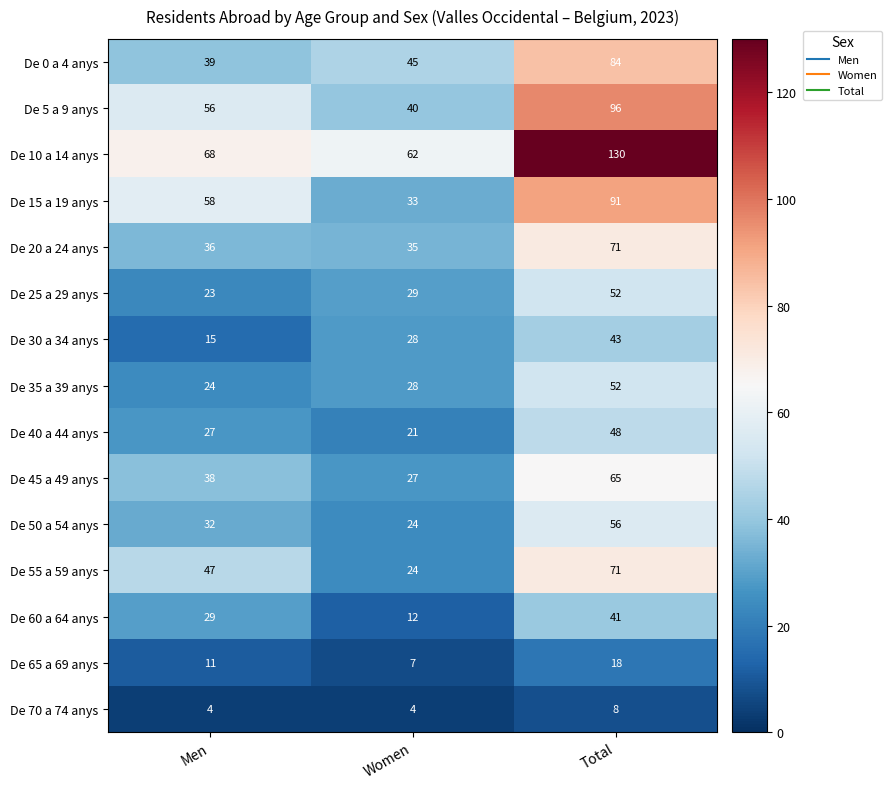

What is the difference between the maximum and minimum values in the De 10 a 14 anys series?

68